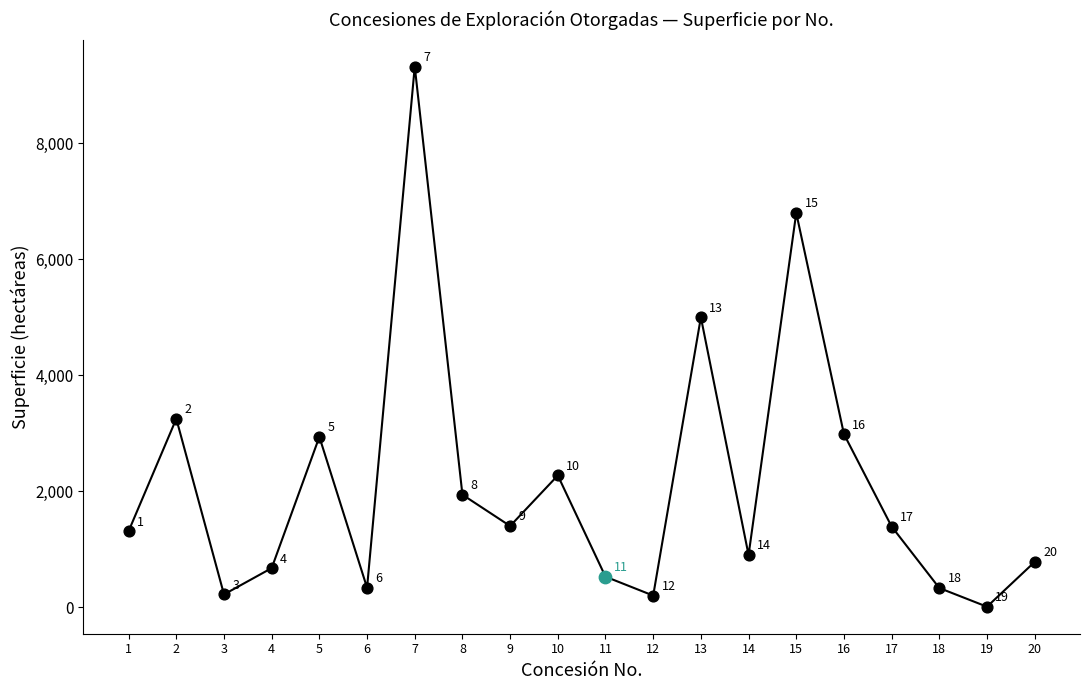

What is the ratio of the value at 16 to the value at 7?

0.3